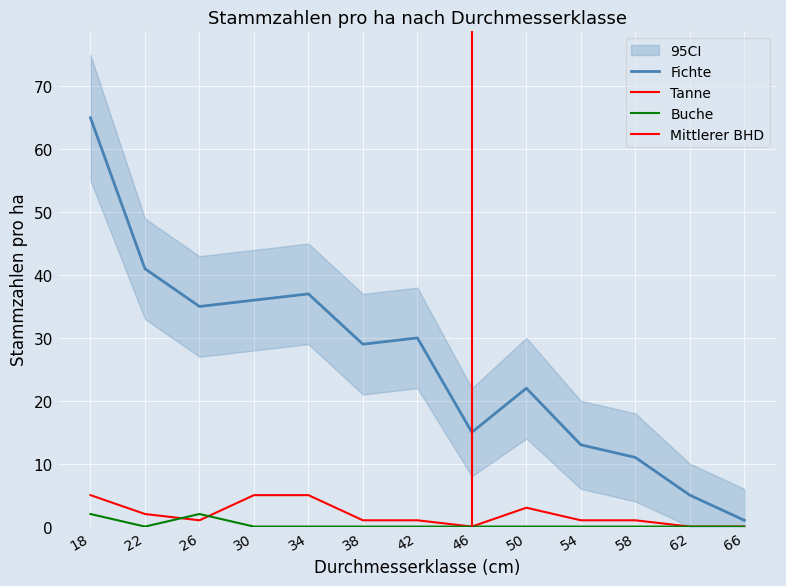

What is the greatest value displayed?

65